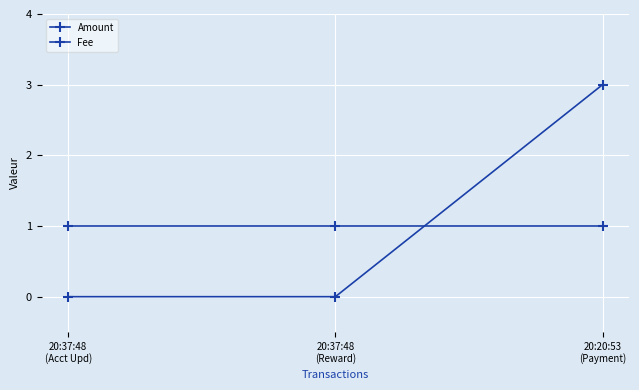

How many categories are shown in the chart?

3